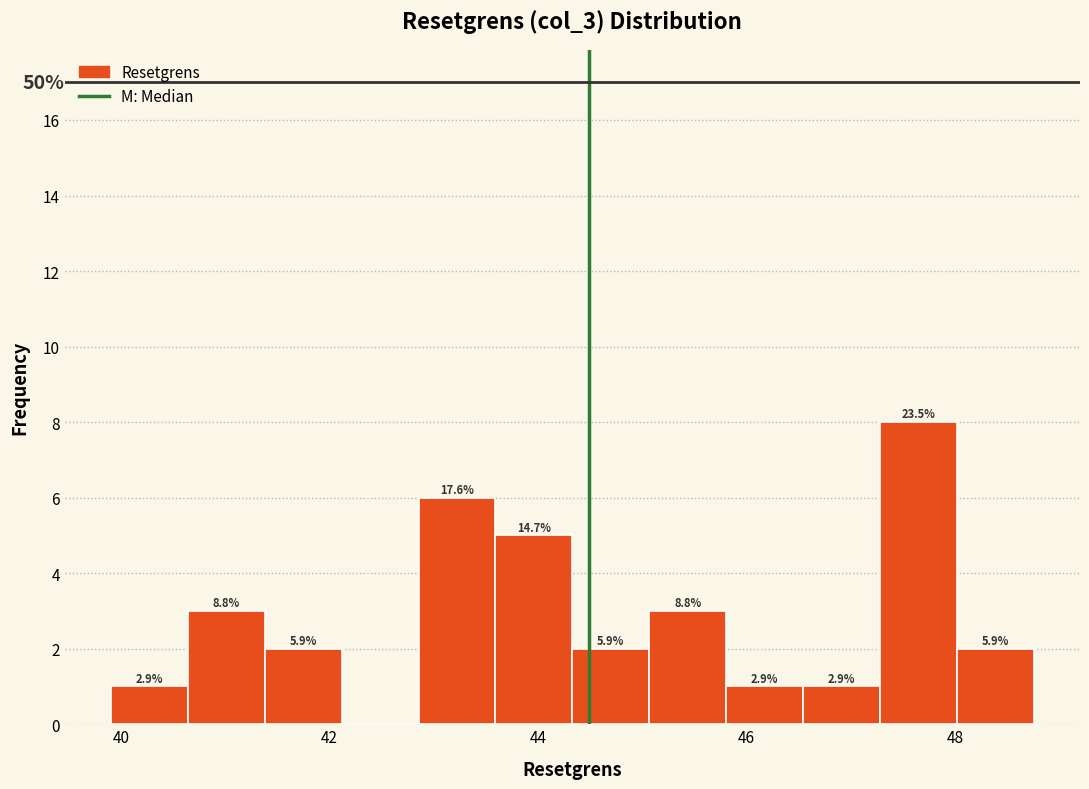

Read against the x-axis, roughly where is the centre of the tallest bar?

47.6